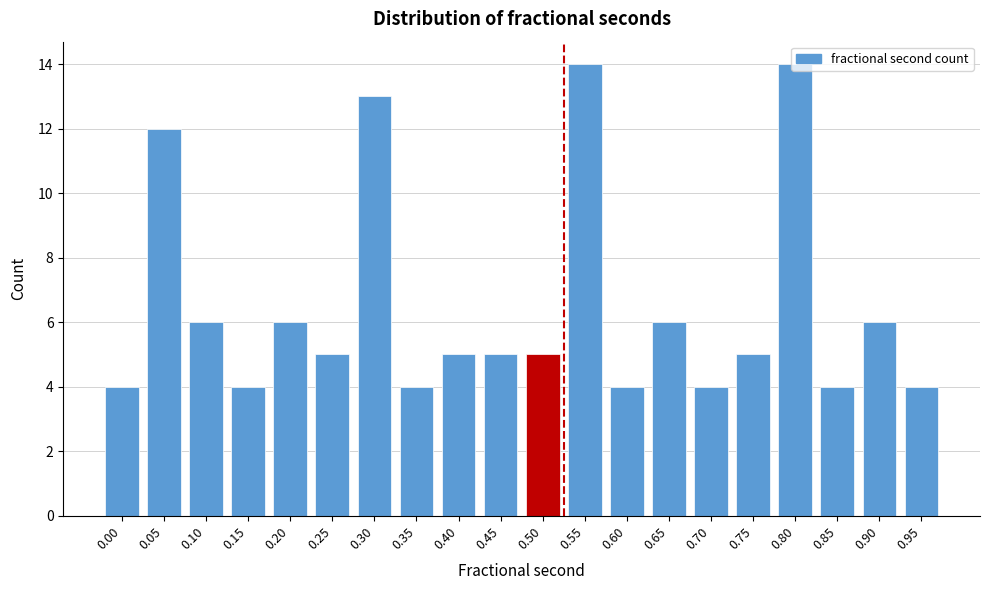

What is the greatest value displayed?

14